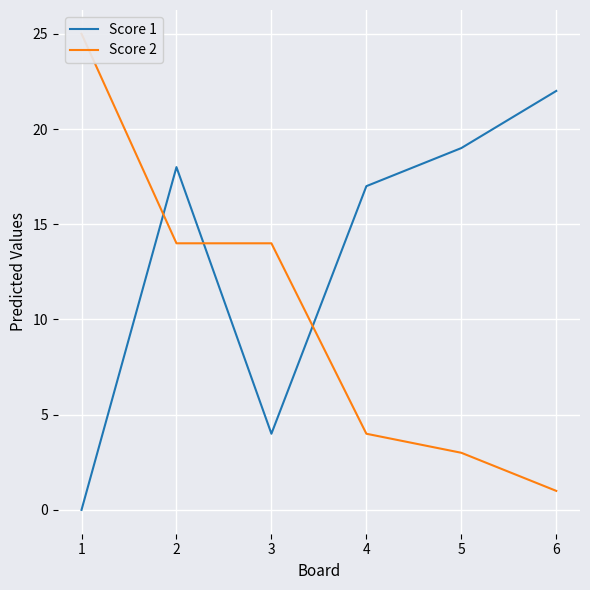

What is the value of the Score 2 point at the 2nd from the left?

14